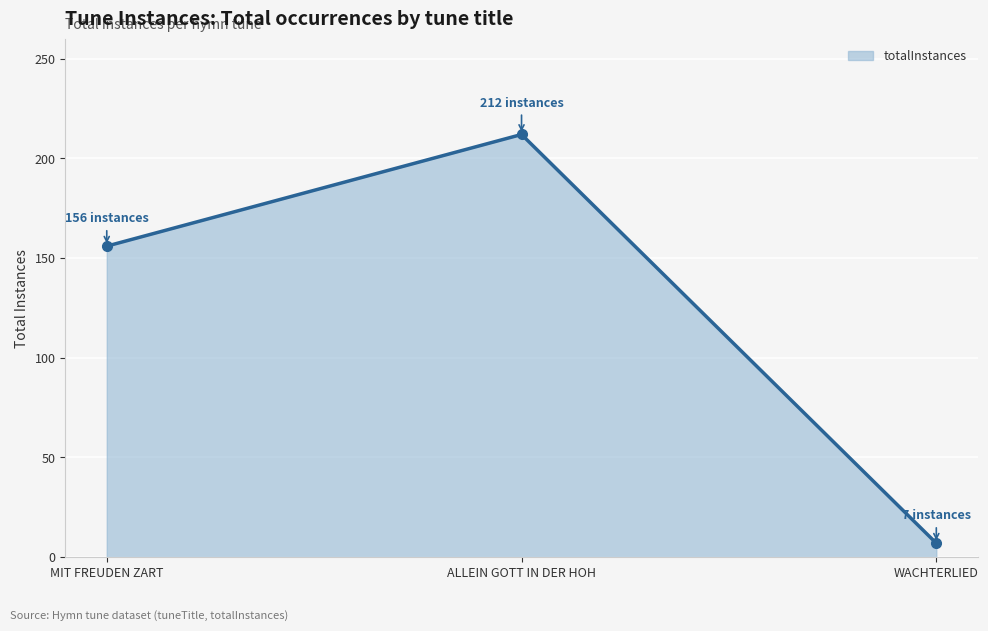

Rank the categories by value from lowest to highest.

WACHTERLIED, MIT FREUDEN ZART, ALLEIN GOTT IN DER HOH